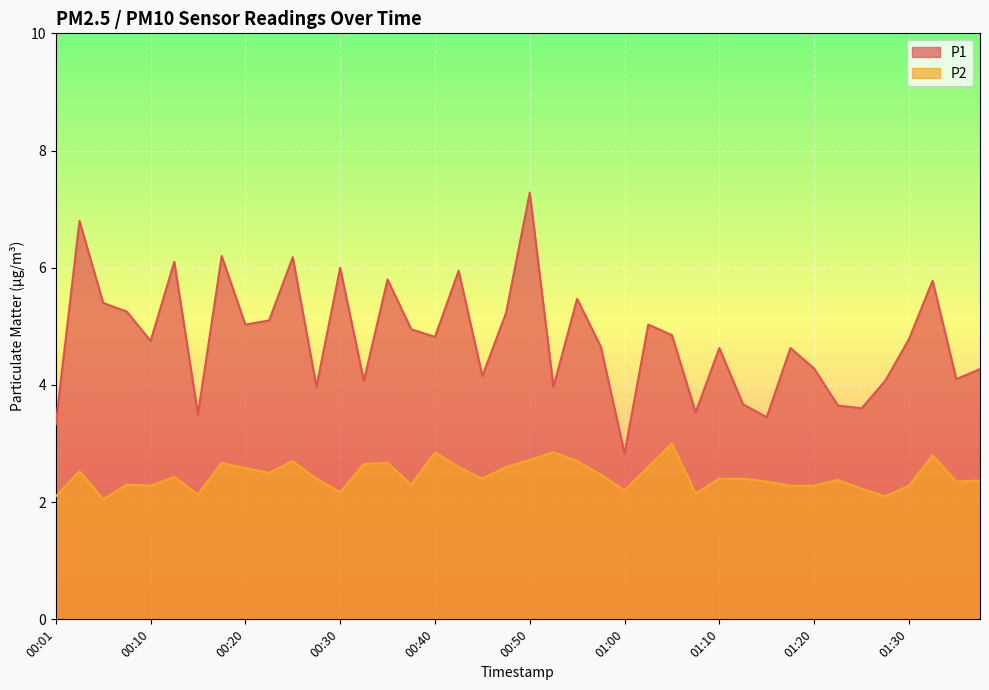

What is the average value of the P2 series?

2.4